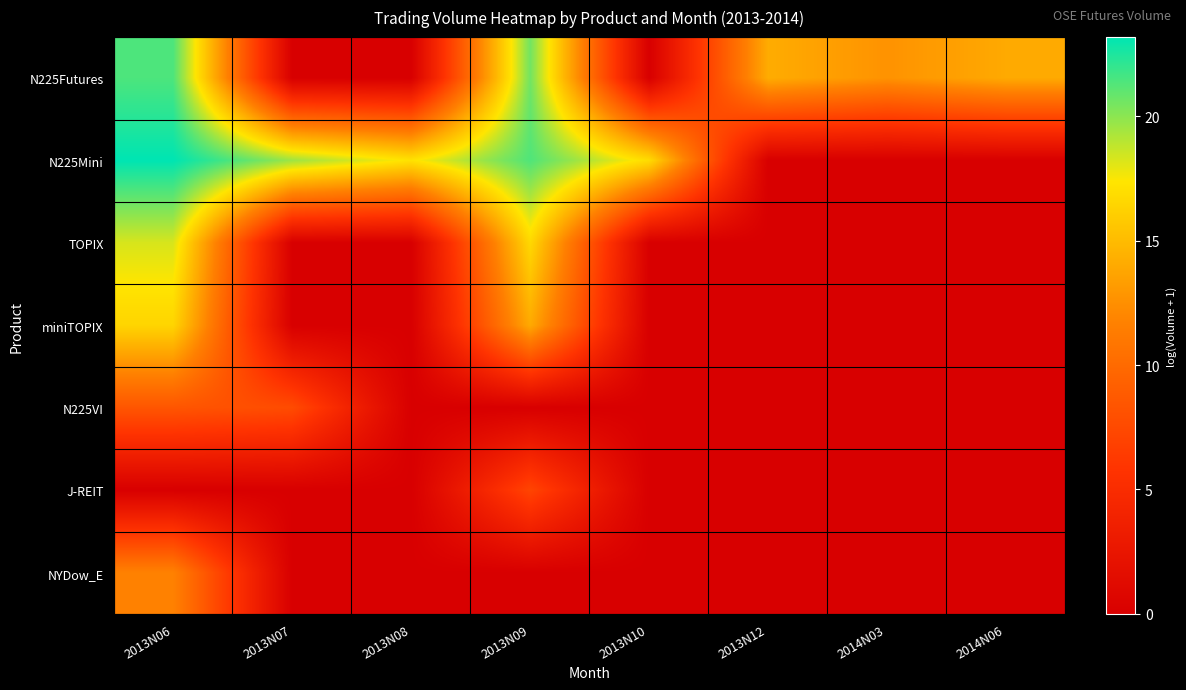

Which category has the lowest value across all series?

2013N07